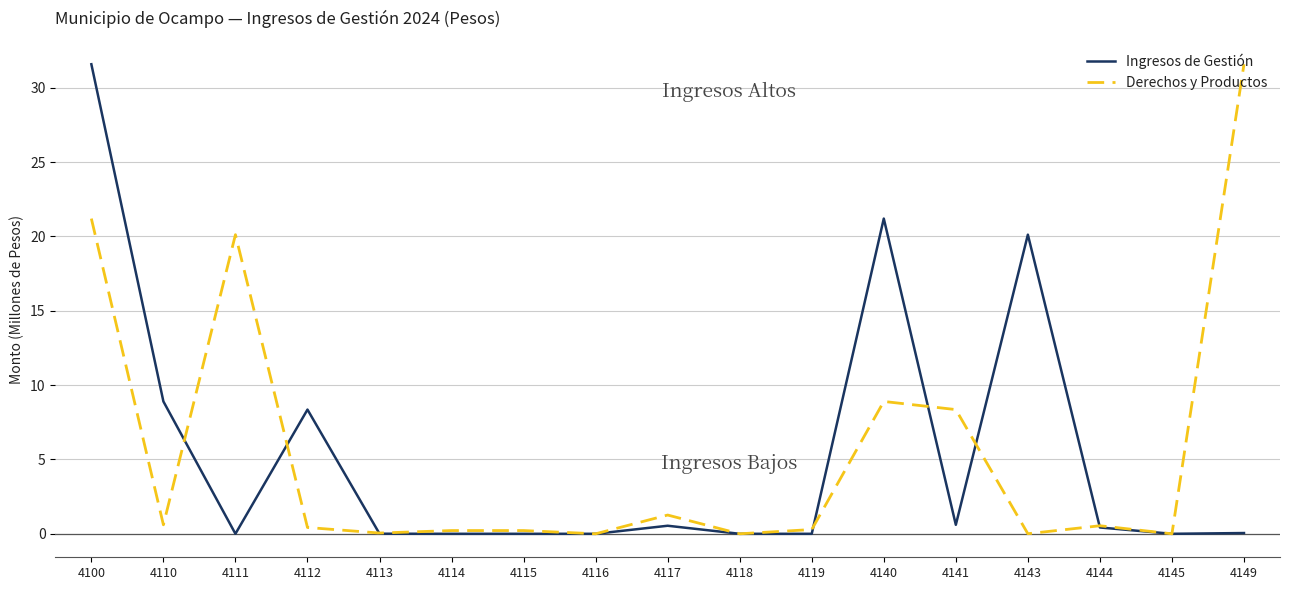

Between 4115 and 4140, which series saw the biggest shift?

Ingresos de Gestión